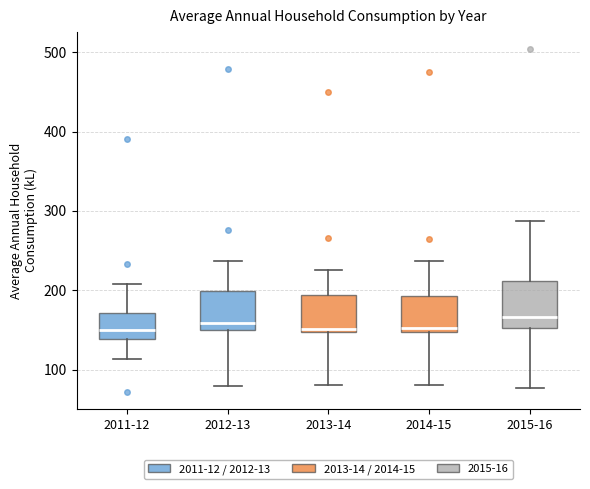

Where does the median line of the box for 2011-12 sit on the y-axis? The values are not printed on the chart, so give them approximately, as read against the axis.

150